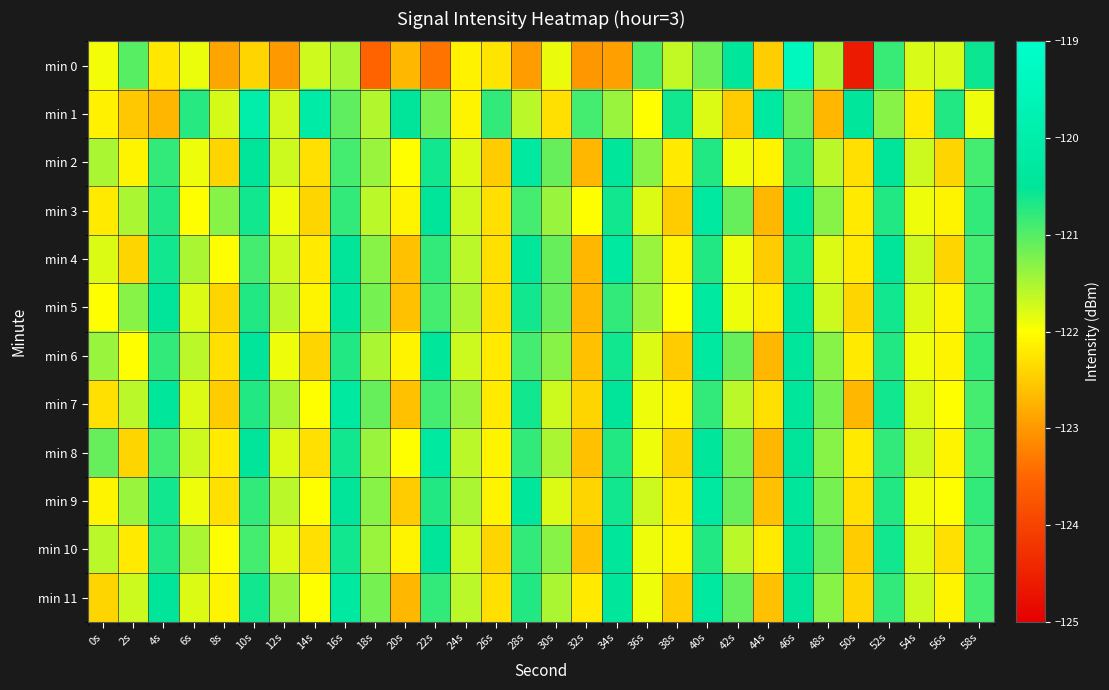

What is the maximum value shown in the chart?

-119.4